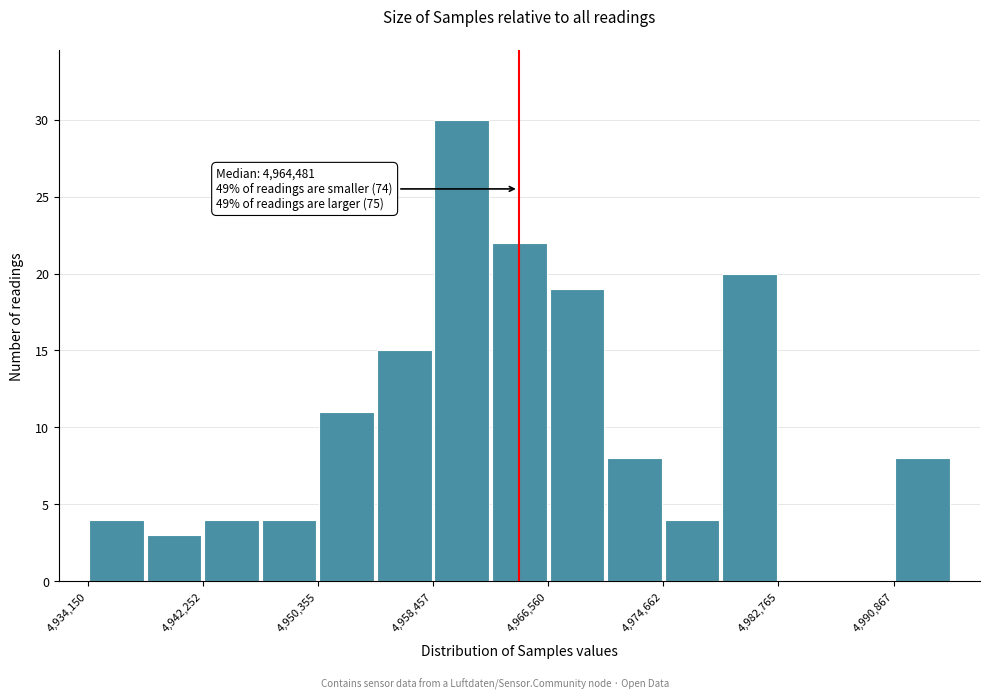

Which range on the x-axis has the tallest bar?

4958000 to 4963000